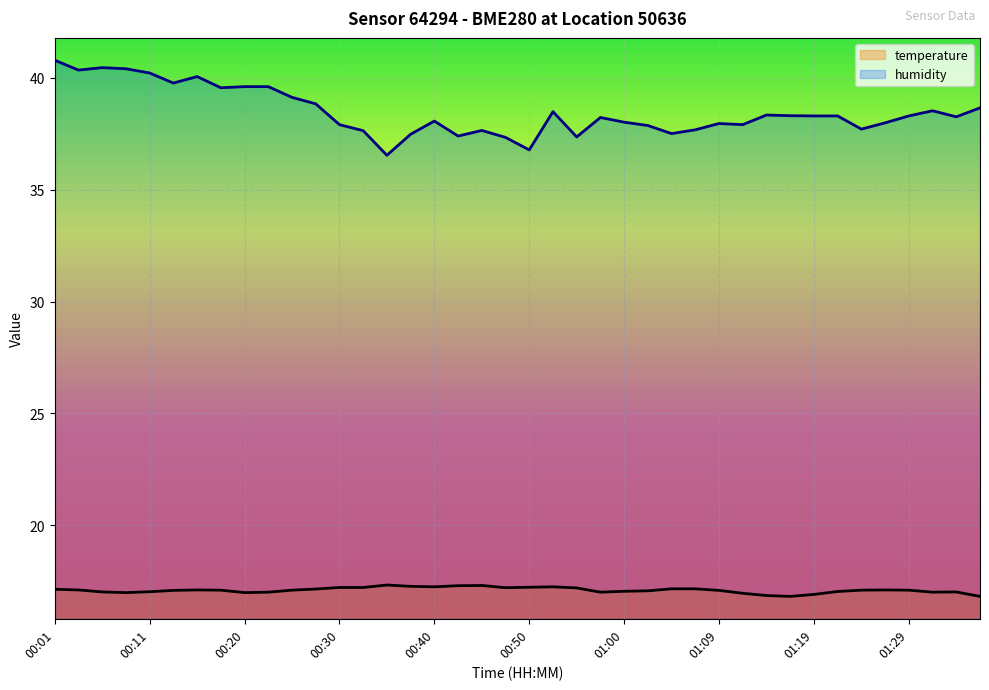

Reading right to left, extract all data points from this chart.

temperature: 16.8	17.0	17.0	17.1	17.1	17.1	17.0	16.9	16.8	16.9	16.9	17.1	17.1	17.1	17.1	17.0	17.0	17.2	17.2	17.2	17.2	17.3	17.3	17.2	17.3	17.3	17.2	17.2	17.1	17.1	17.0	17.0	17.1	17.1	17.1	17.0	17.0	17.0	17.1	17.1
humidity: 38.7	38.3	38.5	38.3	38.0	37.7	38.3	38.3	38.3	38.3	37.9	38.0	37.7	37.5	37.9	38.0	38.2	37.4	38.5	36.8	37.3	37.6	37.4	38.1	37.5	36.5	37.6	37.9	38.8	39.1	39.6	39.6	39.6	40.1	39.8	40.2	40.4	40.5	40.4	40.8